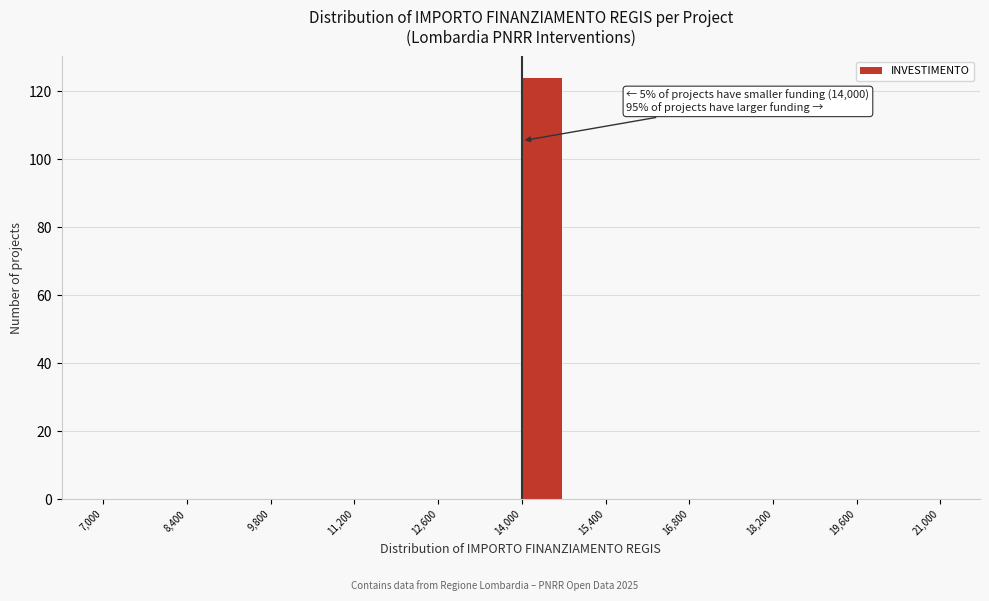

Read against the x-axis, roughly where is the centre of the tallest bar?

14400